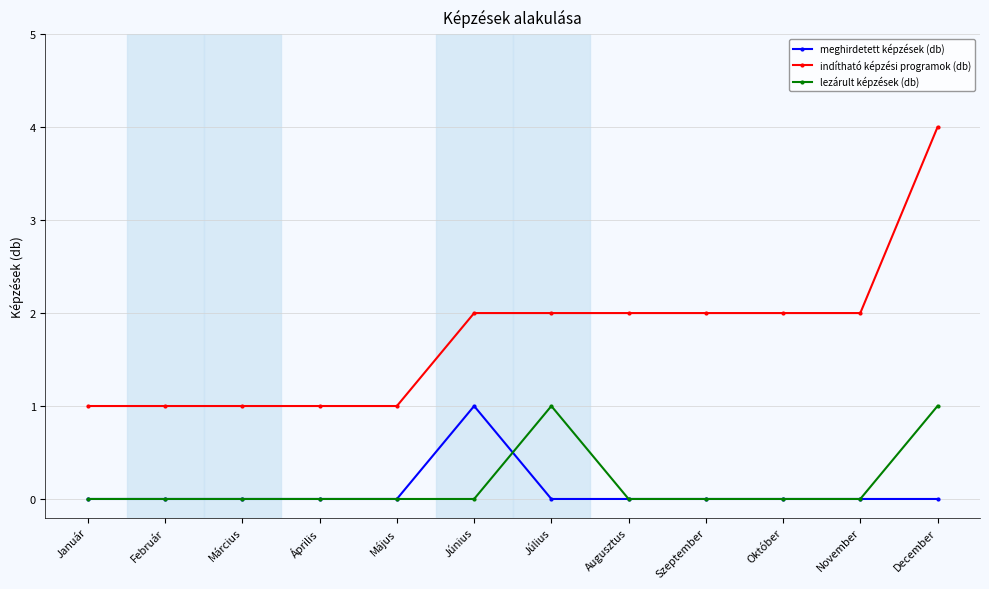

What are all the series names shown in the legend?

meghirdetett képzések (db), indítható képzési programok (db), lezárult képzések (db)